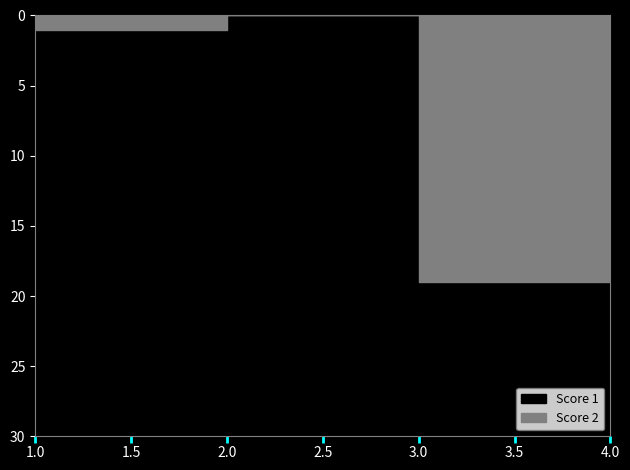

What is the difference between the maximum and minimum values in the Score 1 series?

25